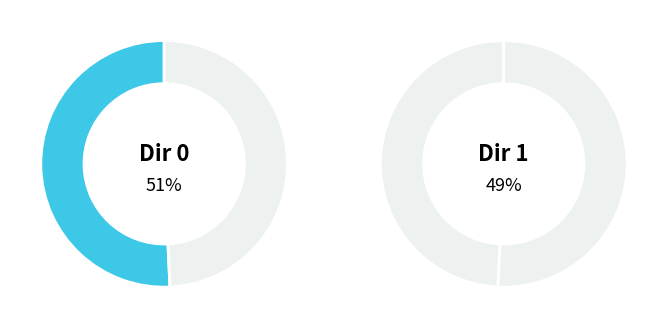

Is there any slice that represents more than half of the pie?

Yes